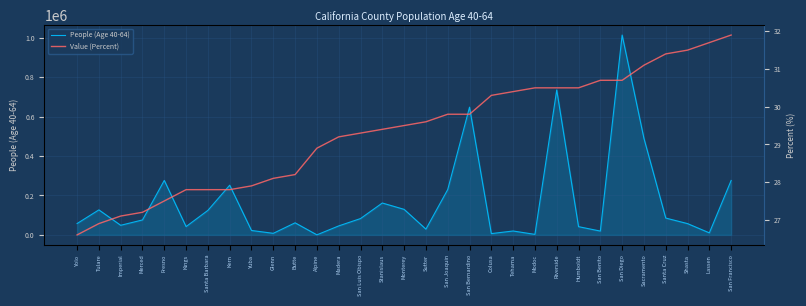

What is the value of the Value (Percent) point at the 14th from the left?

29.3